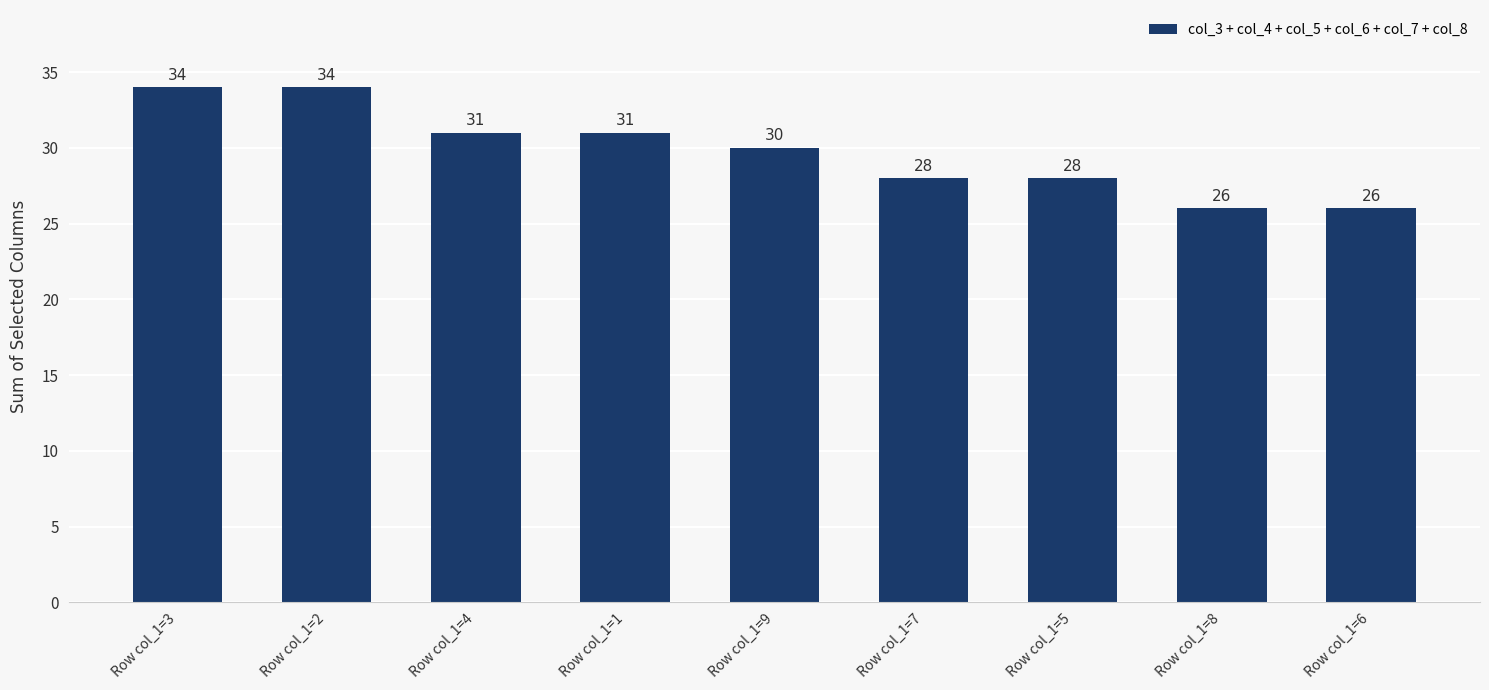

What is the label of the 9th bar from the left?

Row col_1=6